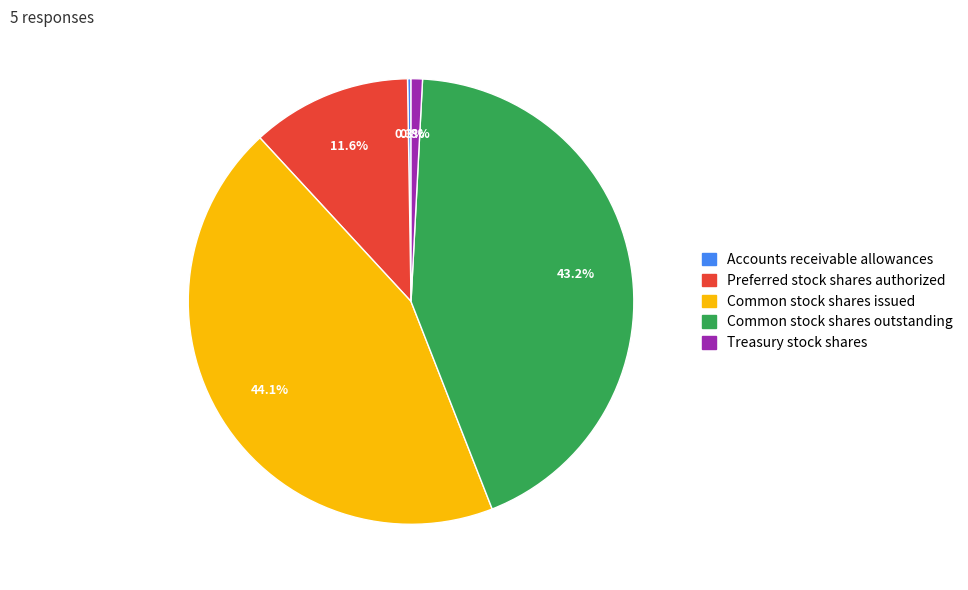

What percentage do Preferred stock shares authorized and Treasury stock shares together represent?

12.4%